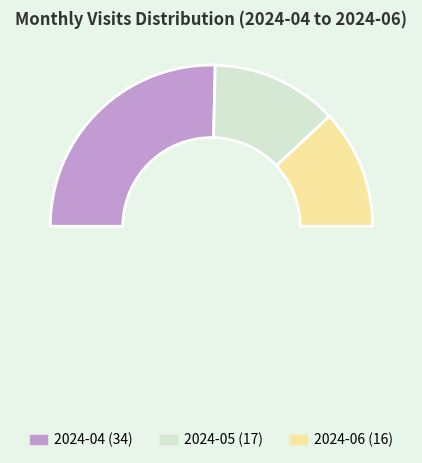

What is the change in value from 2024-04 to 2024-05?

-17